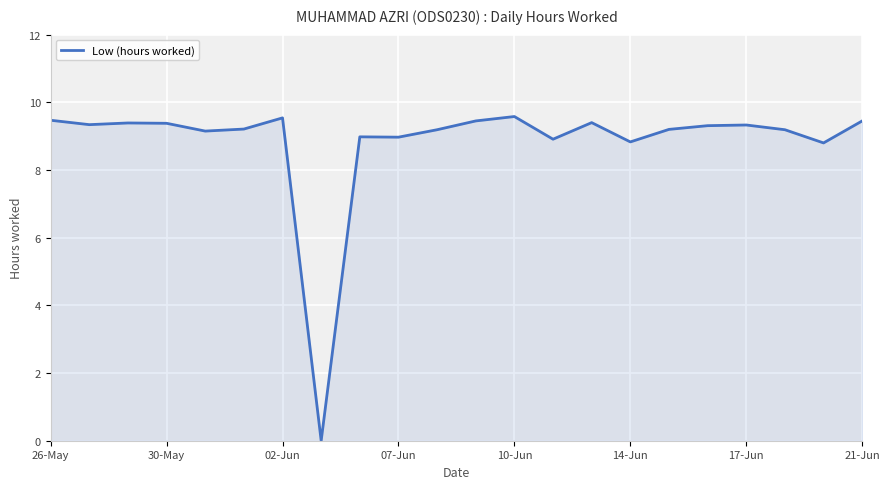

What is the difference between the maximum and minimum values?

9.6